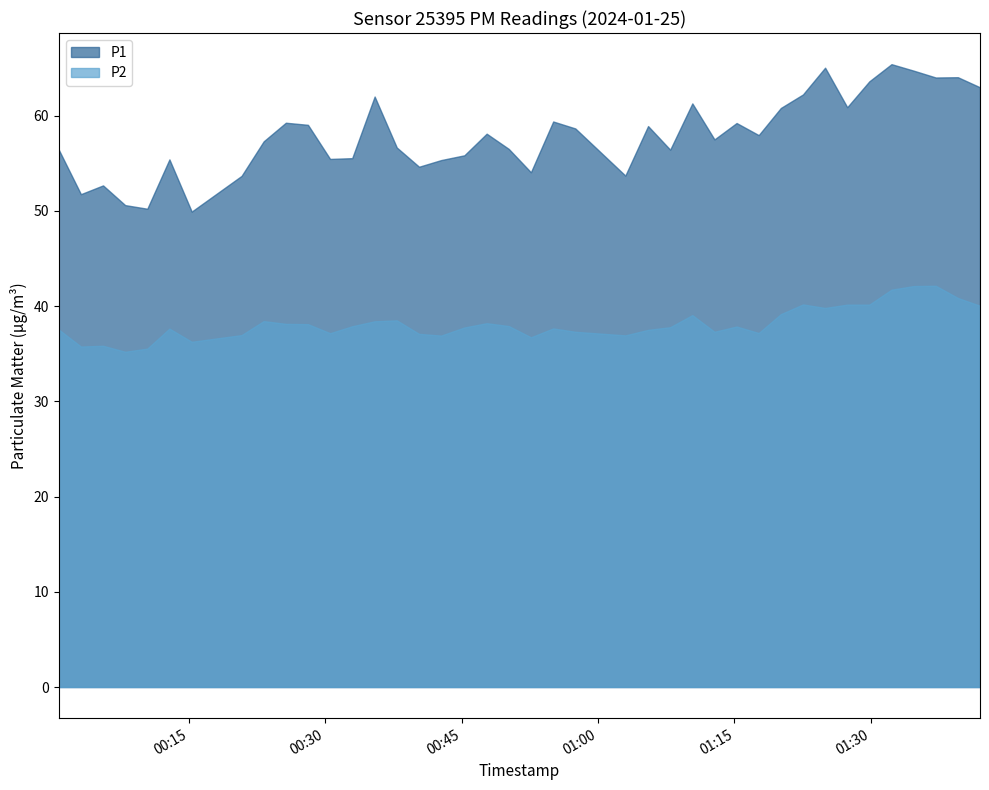

What is the sum of the P2 values at 2024-01-25T00:03:08 and 2024-01-25T01:29:50?

75.9